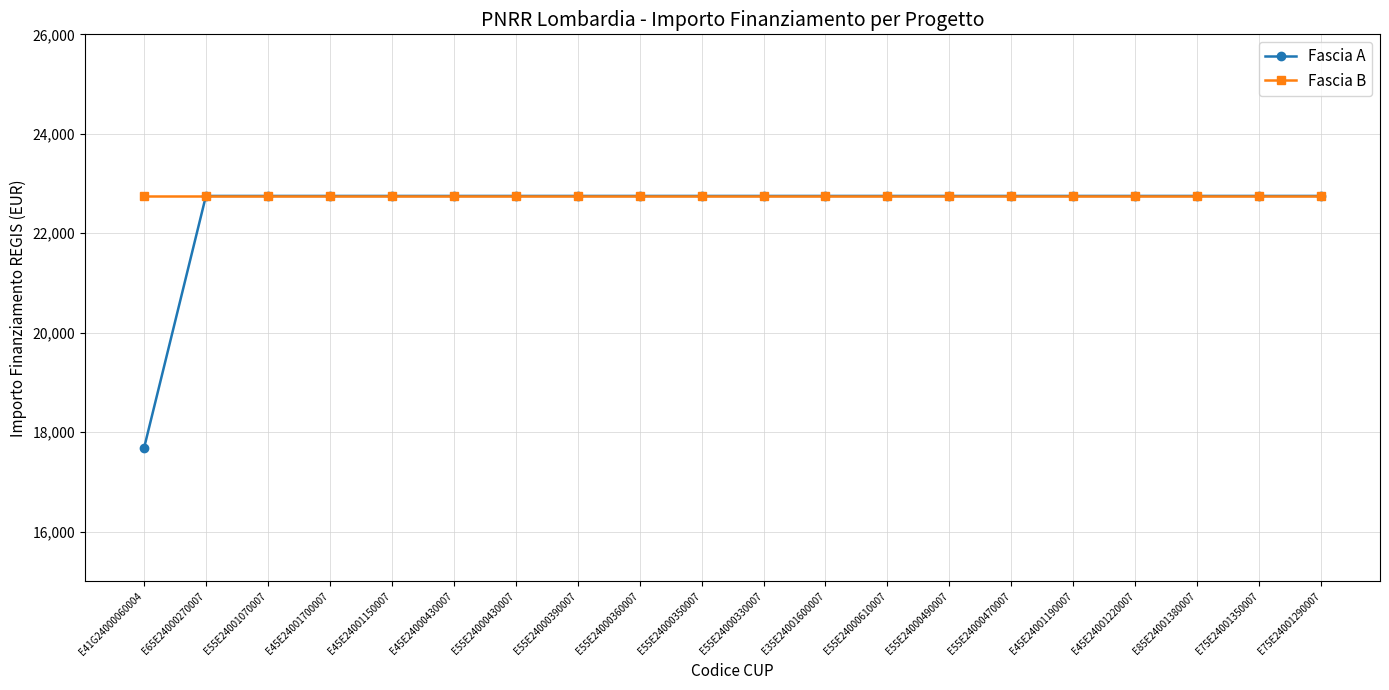

Does the chart have visible grid lines?

Yes